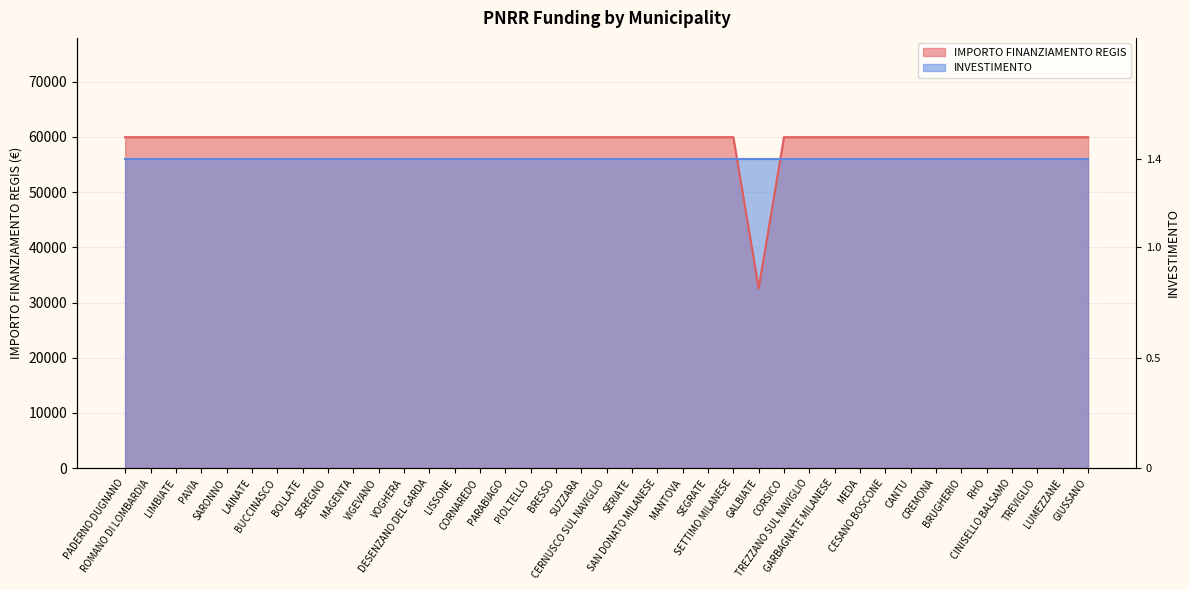

What is the difference between the maximum and minimum values?

27377